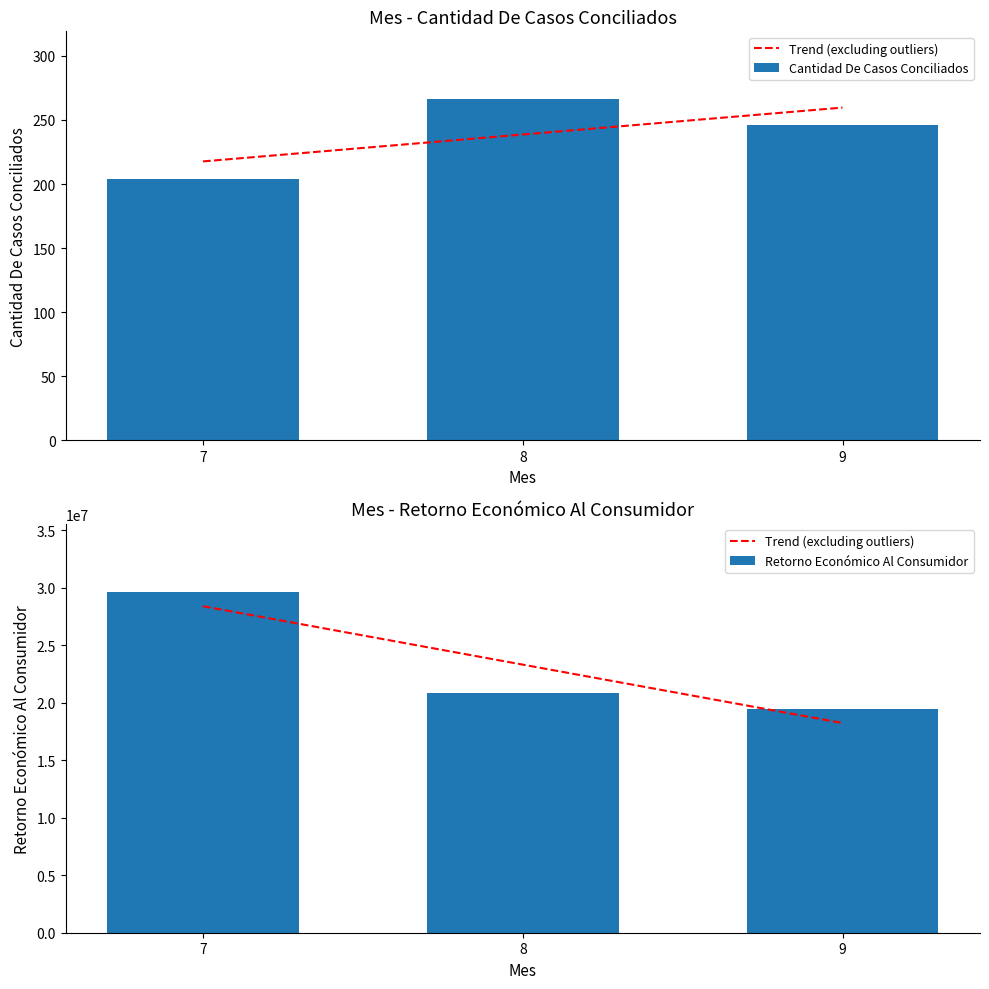

Where is Retorno Económico Al Consumidor nearest to the value 24547776?

8